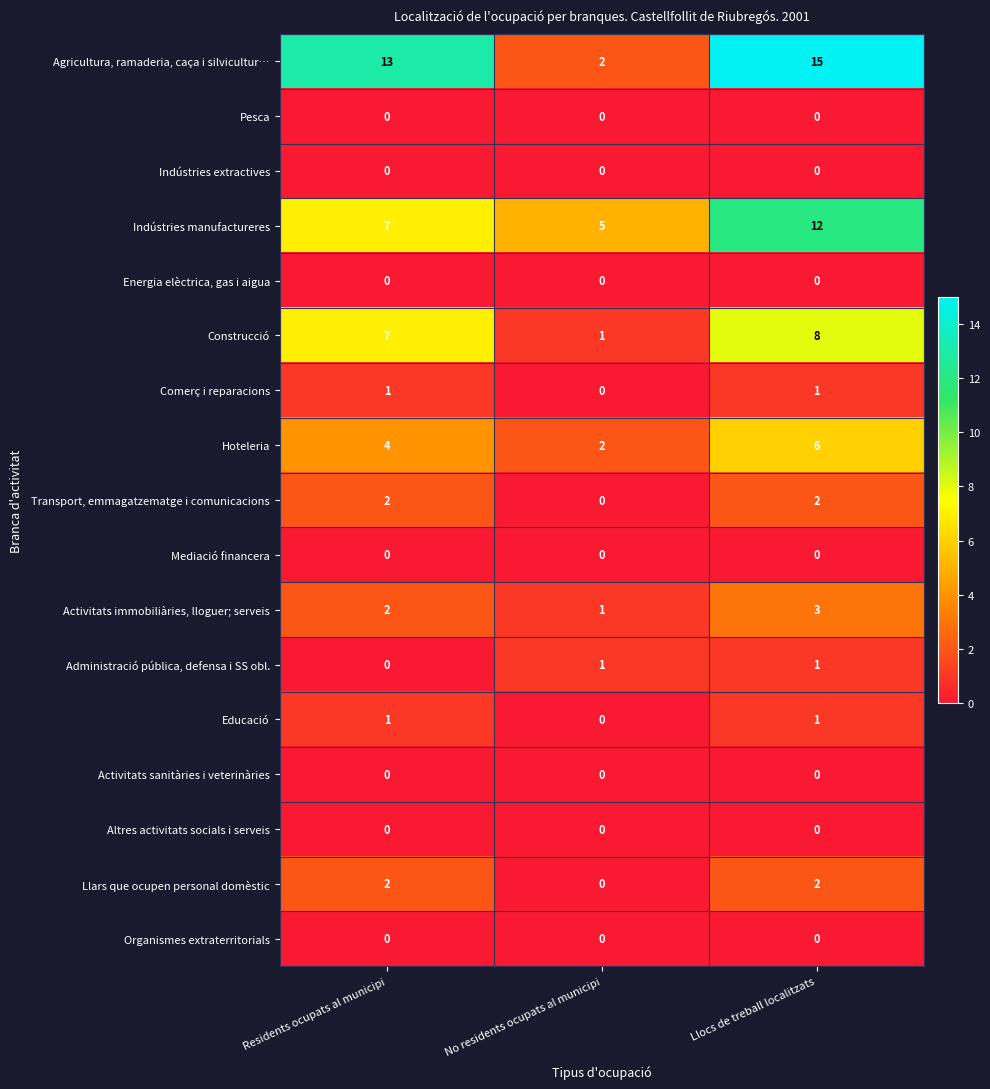

At which category is the sum across all series the highest?

Llocs de treball localitzats